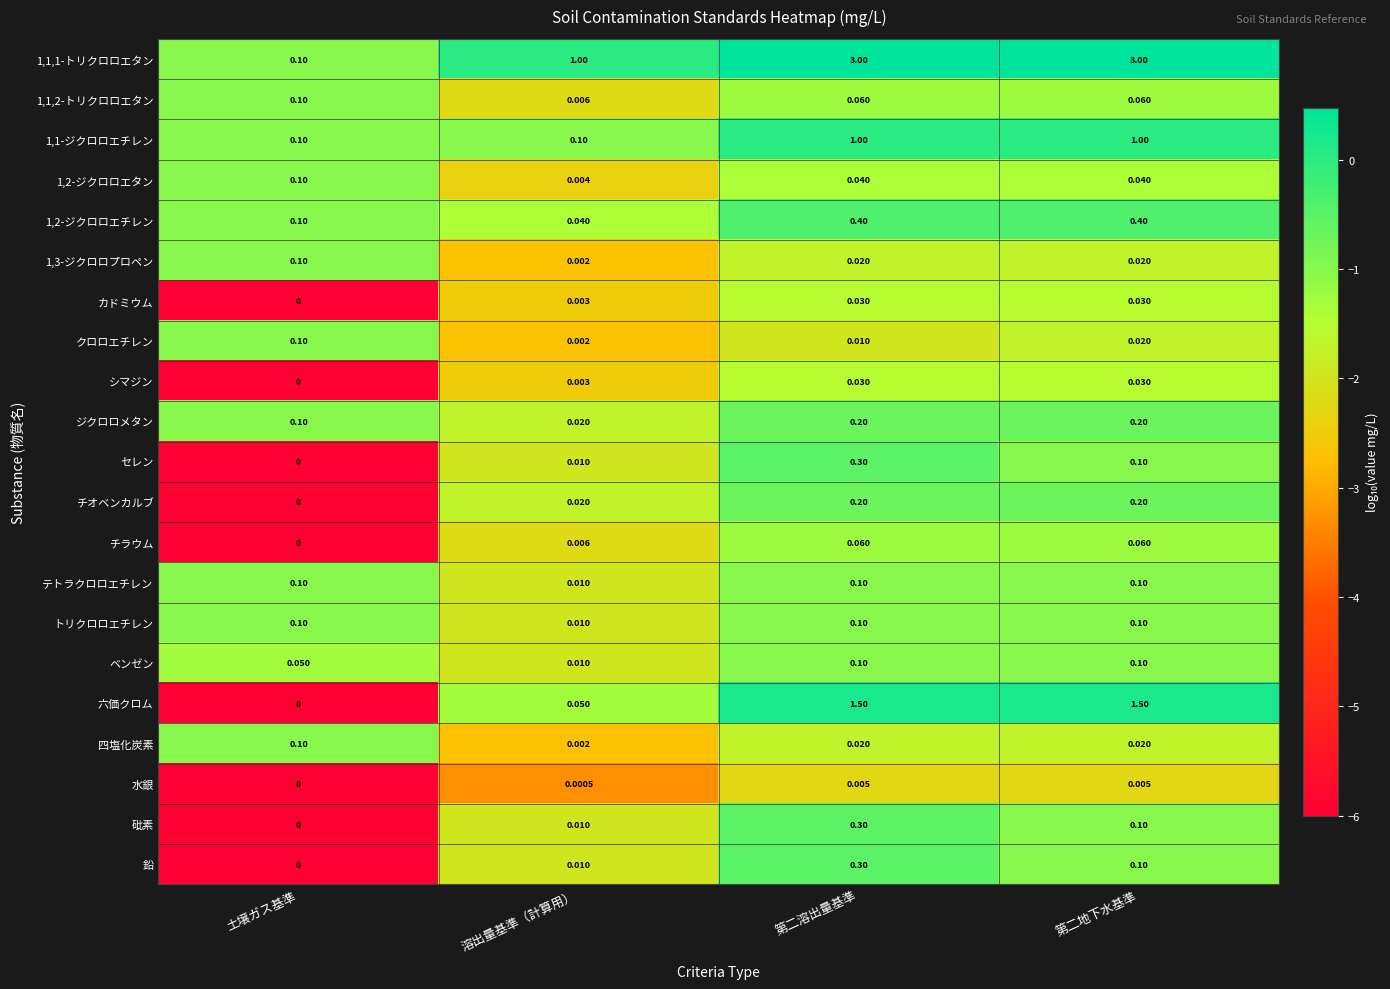

Is the value of 1,3-ジクロロプロペン at 溶出量基準（計算用） greater than the value of ジクロロメタン at 溶出量基準（計算用）?

No